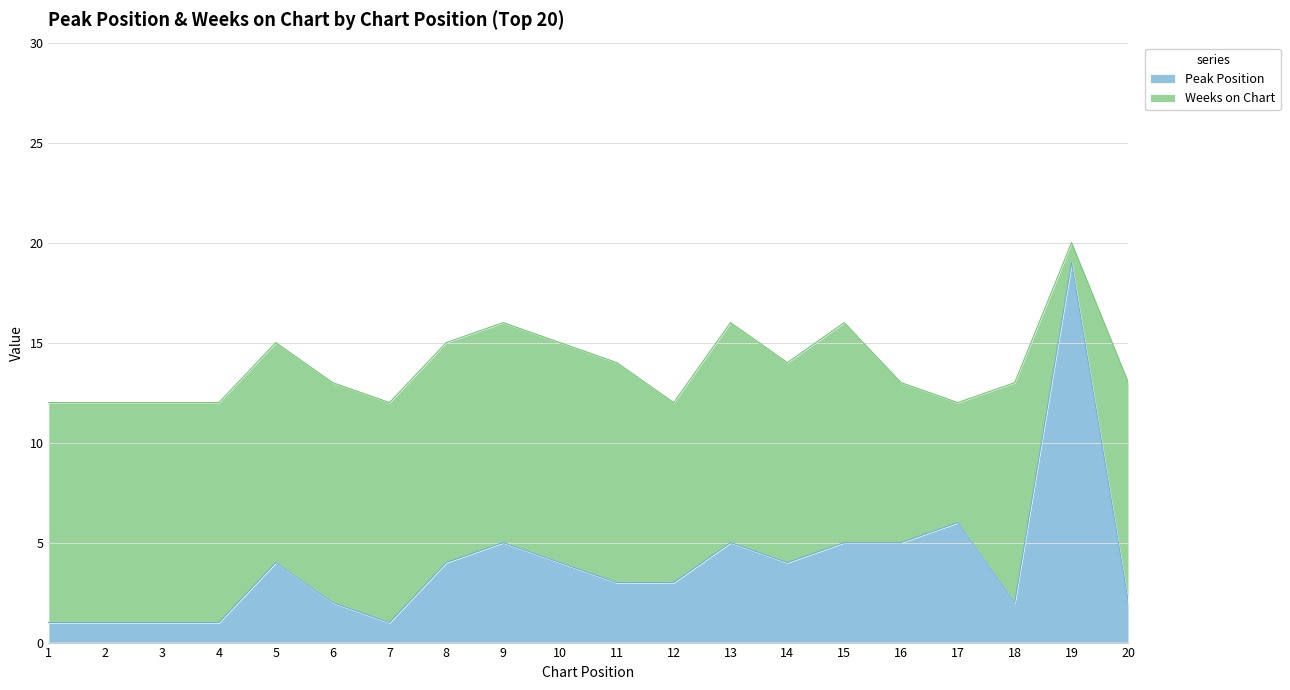

Rank the categories by value from lowest to highest.

1, 2, 3, 4, 7, 6, 18, 20, 11, 12, 5, 8, 10, 14, 9, 13, 15, 16, 17, 19